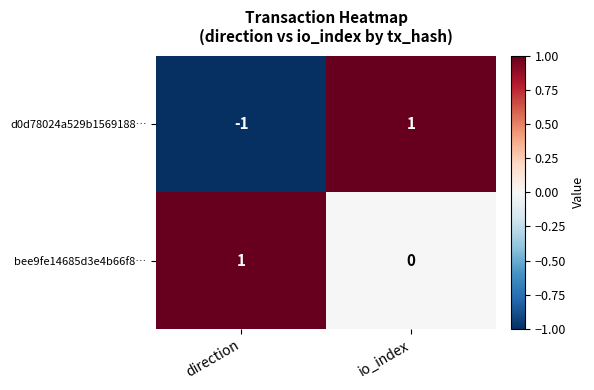

Where is d0d78024a529b1569188… nearest to the value 0?

direction